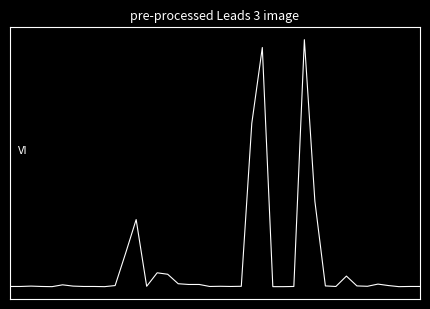

What is the sum of all values?

4895